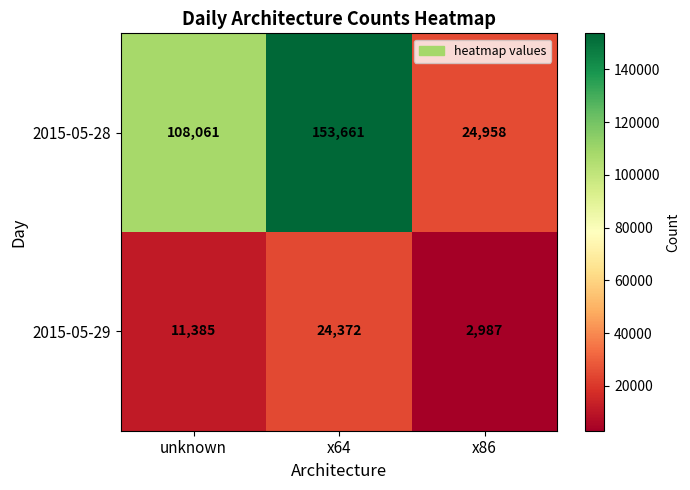

How many series are shown in this chart?

2